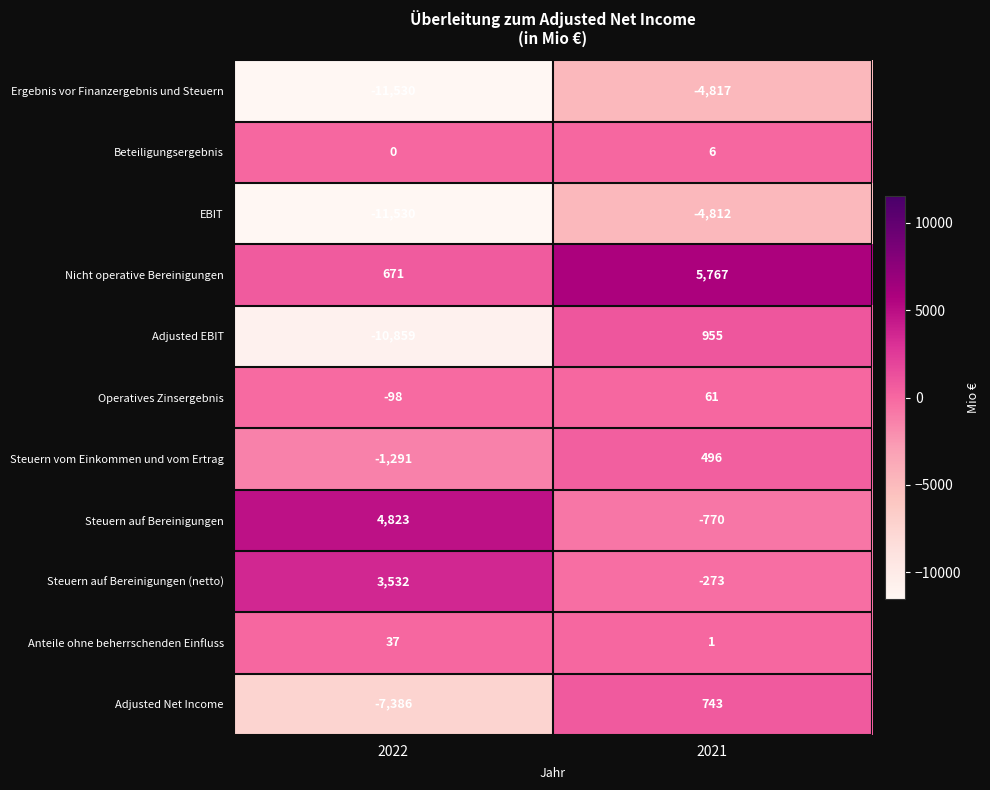

The Steuern auf Bereinigungen (netto) series shows -273 at 2021. True or false?

True